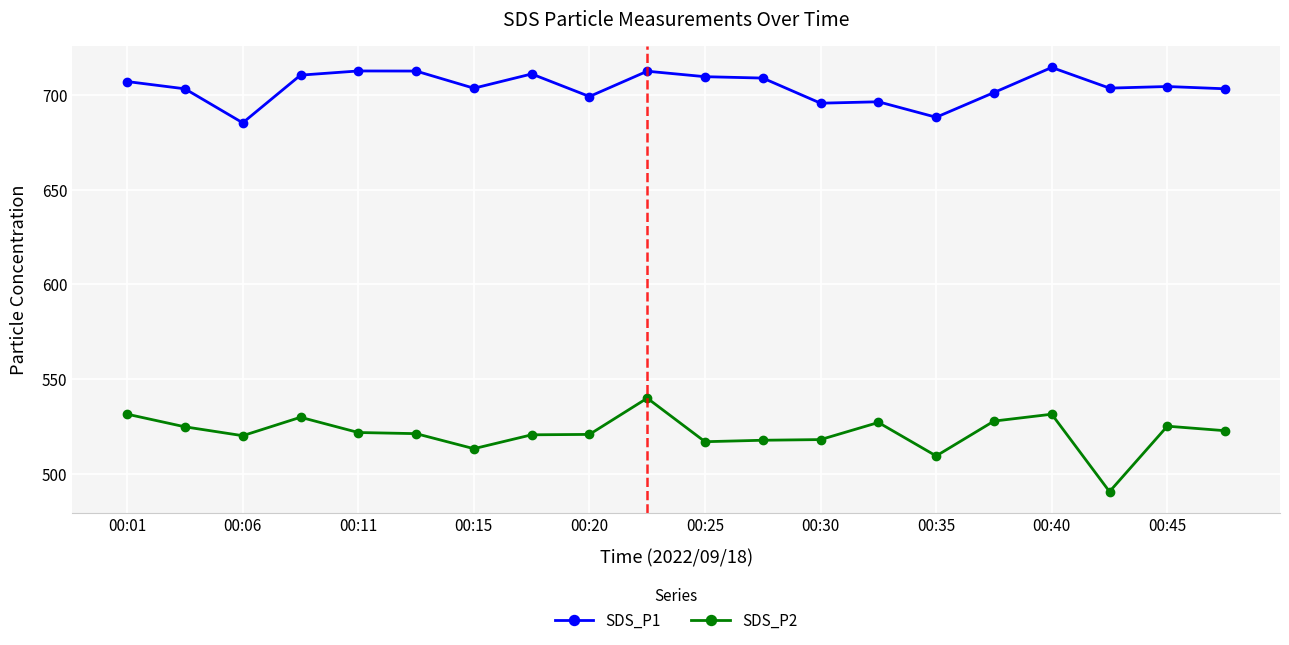

What is the minimum value shown in the chart?

490.7